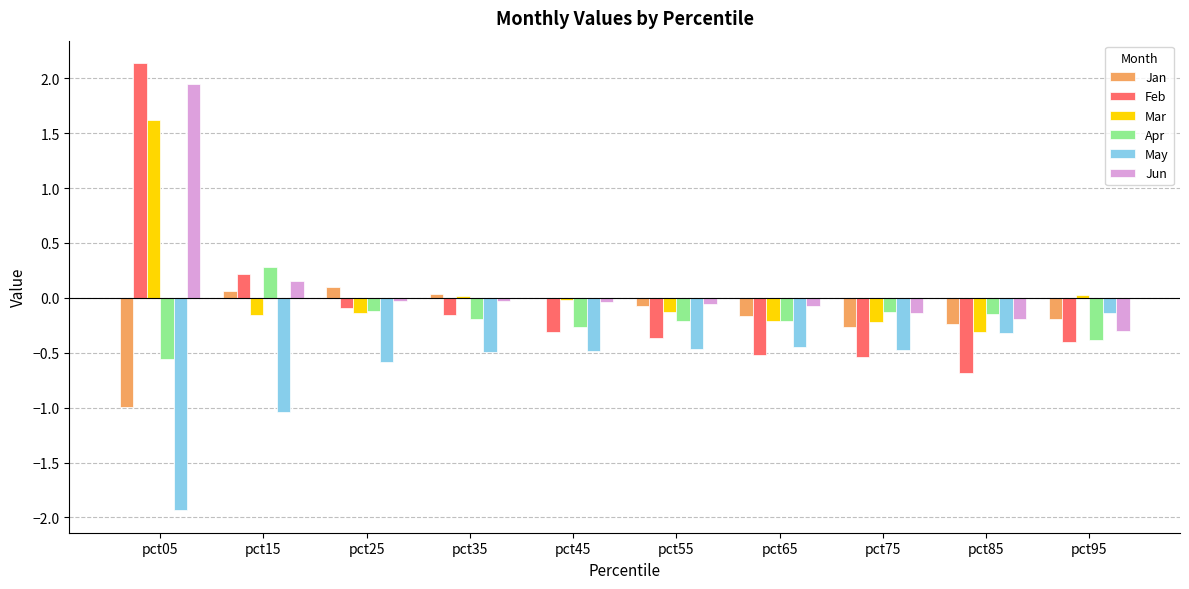

The Feb series shows -1.2 at pct85. True or false?

False